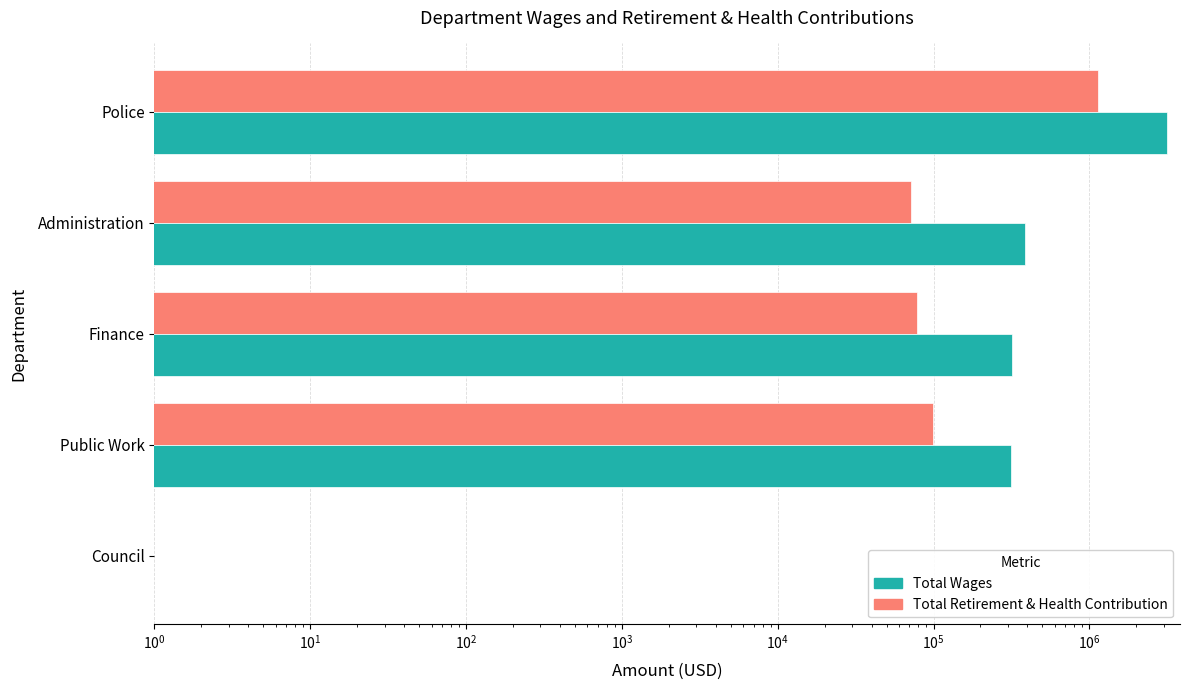

Is the value of Total Retirement & Health Contribution at Finance greater than the value of Total Wages at Public Work?

No